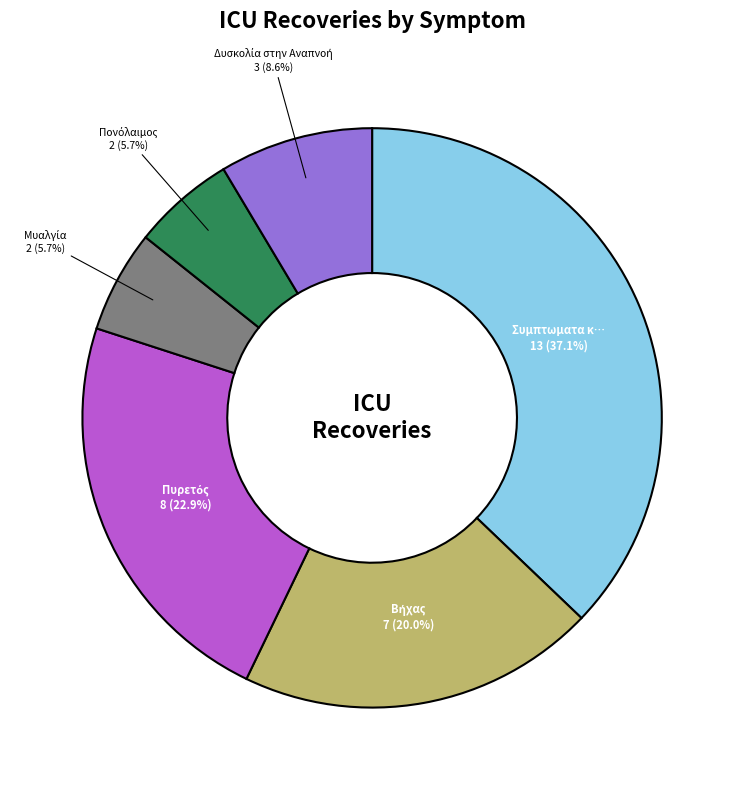

Is there a majority slice in this chart?

No